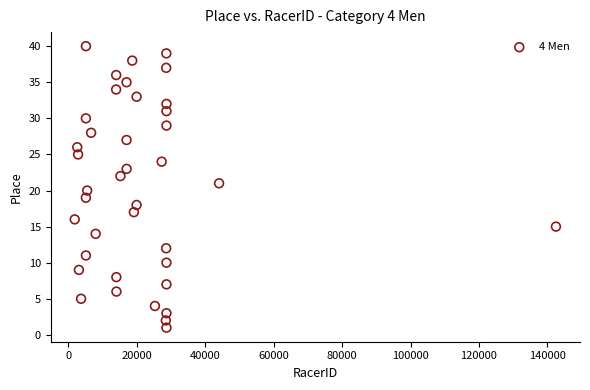

What is the range of Y values (max minus min)?

39